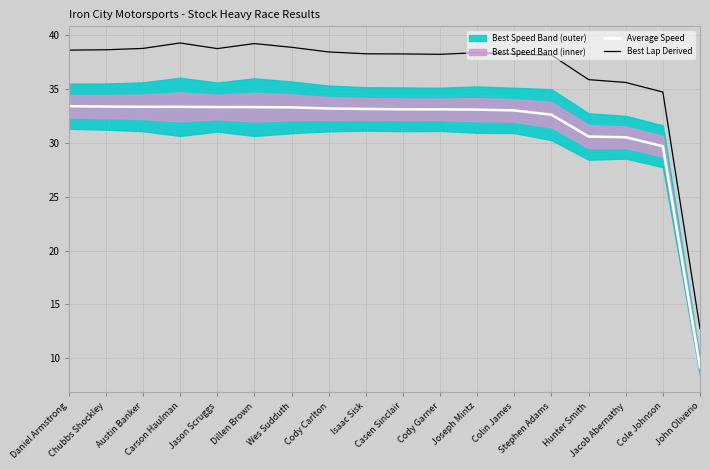

How many lines are shown in the chart?

2